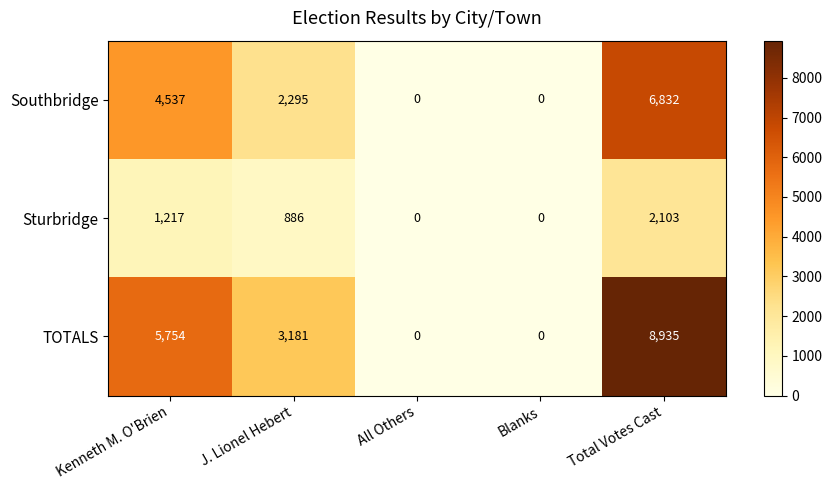

Count the Sturbridge values in the range 0 to 1217.

4